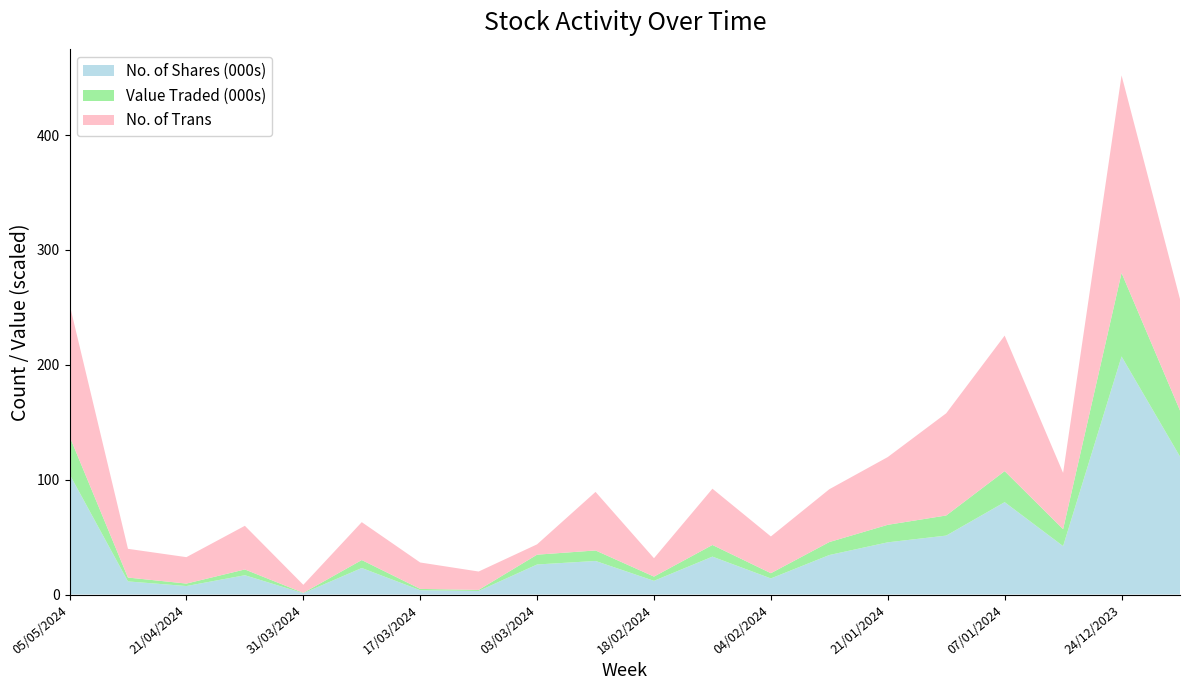

Reading left to right, what are all the values shown in this chart?

No. of Shares: 104781	11399	7360	16782	1095	23080	3720	3056	26143	29207	11905	32978	13997	34377	45430	51298	80411	42146	207284	120108
Value Traded: 33017	3372	2159	5038	330	6927	1154	949	8546	9148	3691	10147	4555	11296	15257	17509	27029	14752	72750	40124
No. of Trans: 115	25	23	38	7	33	23	16	9	51	16	49	32	46	59	89	118	49	172	97